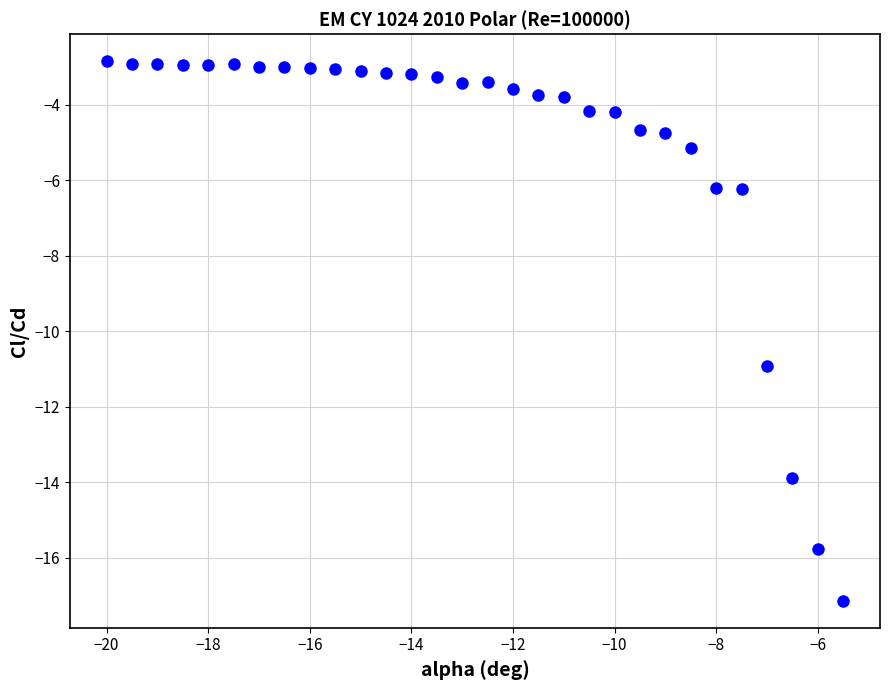

What Y value in the scatter plot is closest to -9?

-10.9